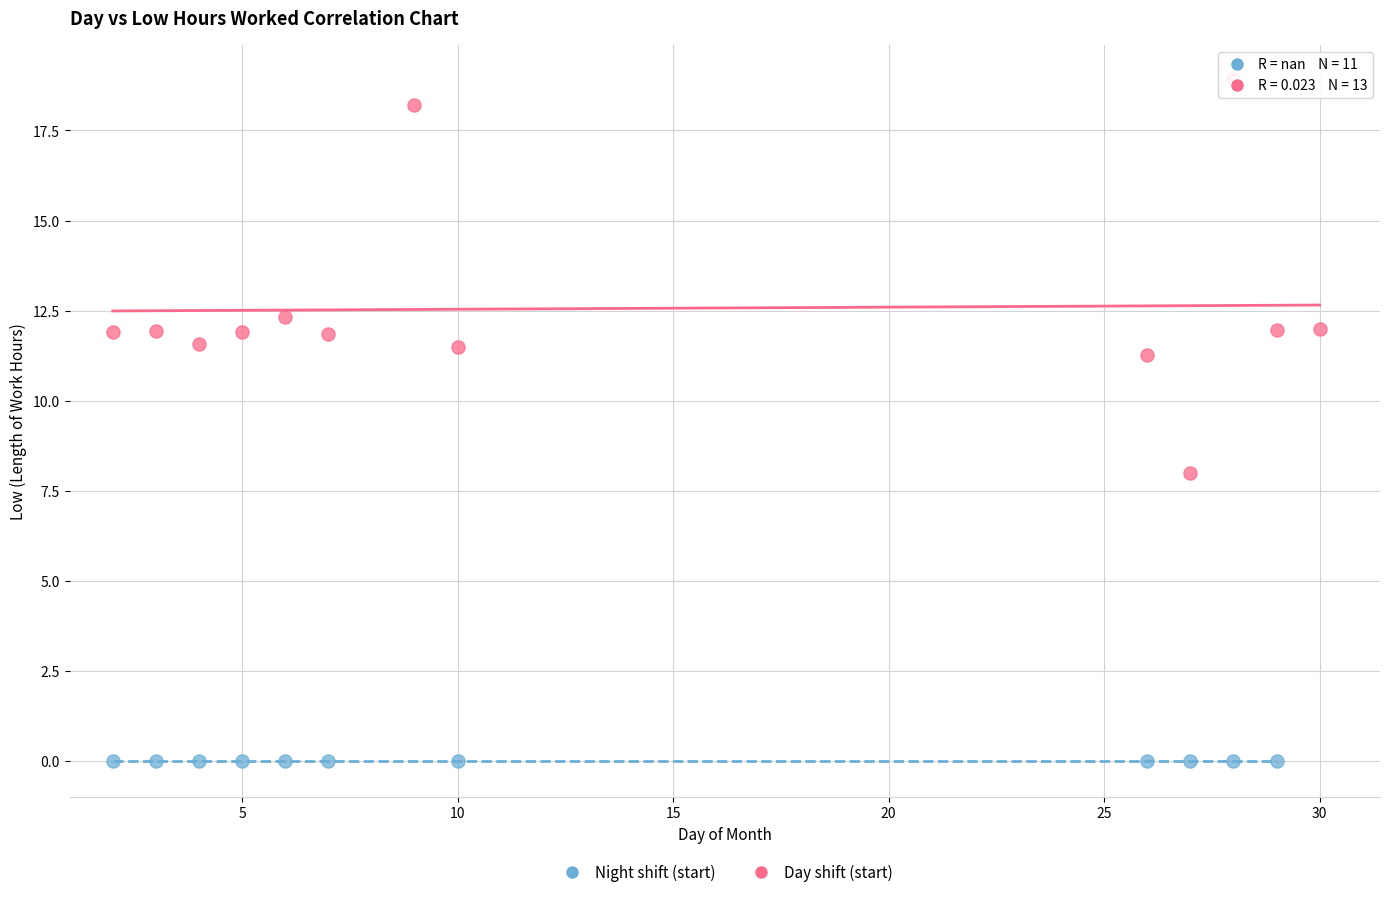

What are all the series names shown in the legend?

Night shift (start), Day shift (start)